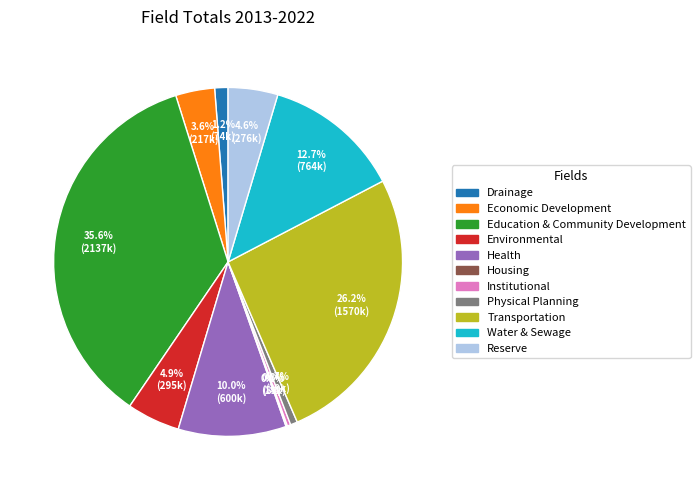

What is the largest slice in the pie chart?

Education & Community Development